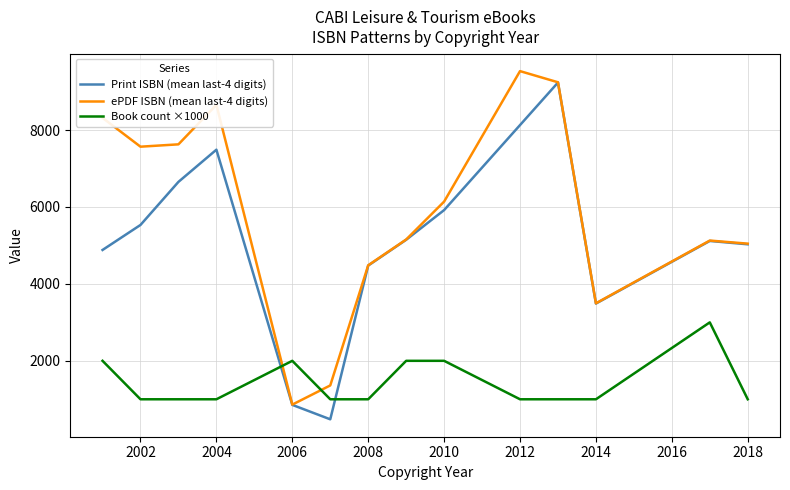

What is the maximum value for Book count ×1000?

3000.0